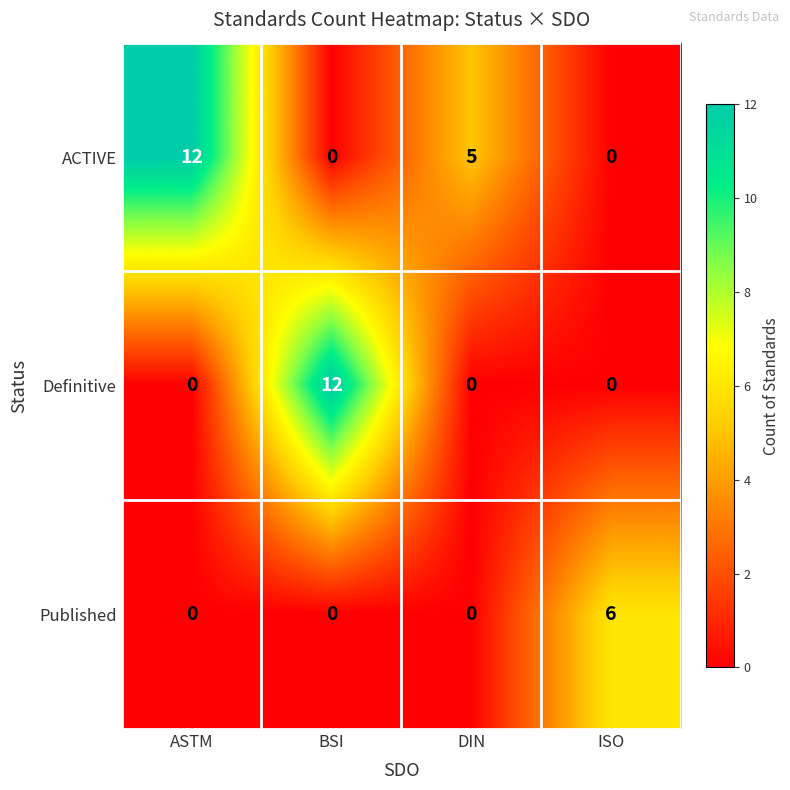

The value of ACTIVE at ASTM is 12. True or false?

True